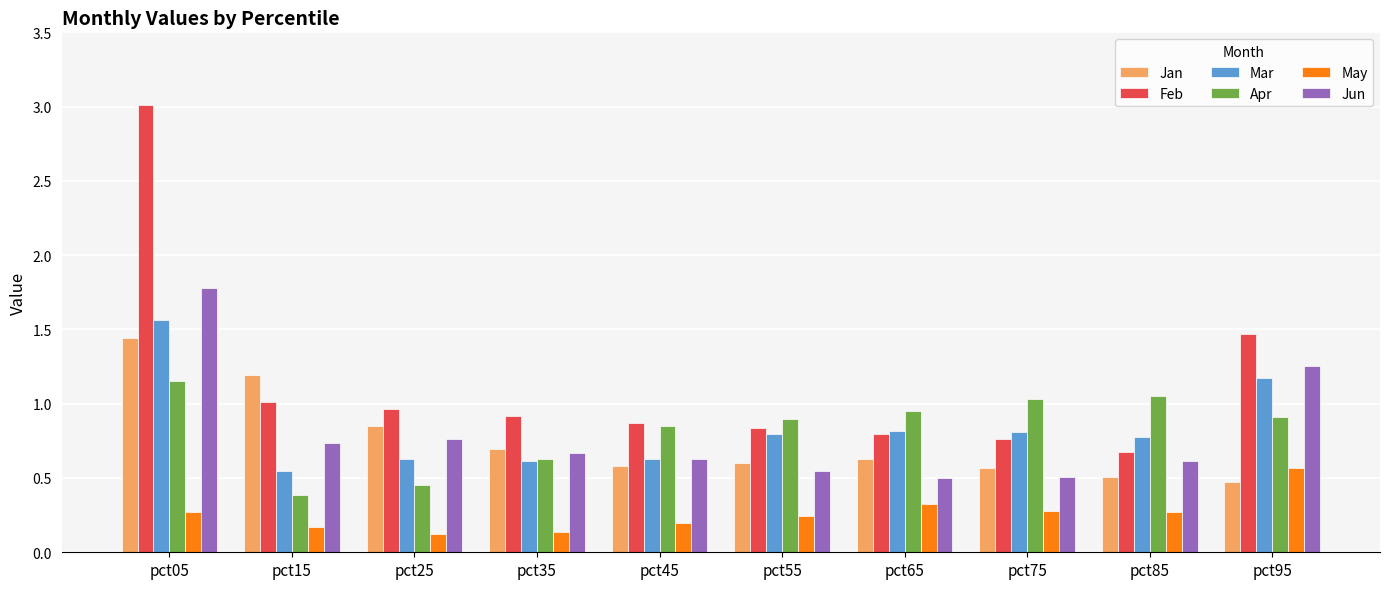

The value of May at pct35 is 0.1. True or false?

True